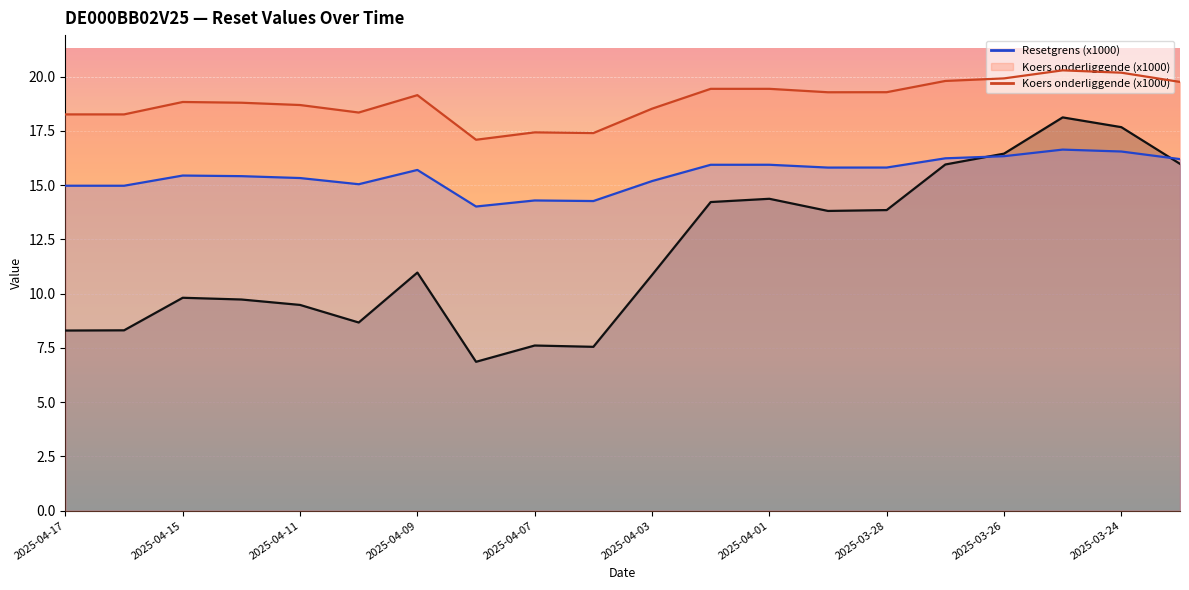

What value does the Koers onderliggende (x1000) series have at 2025-03-21?

19.8